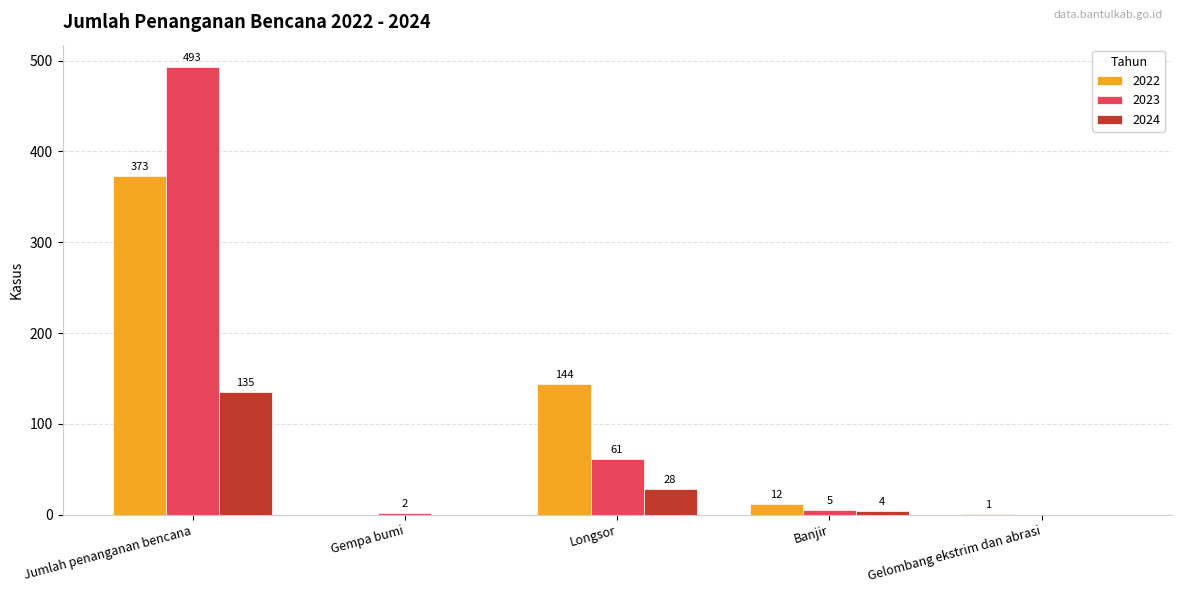

Where does the 2023 series first go above 5?

Jumlah penanganan bencana